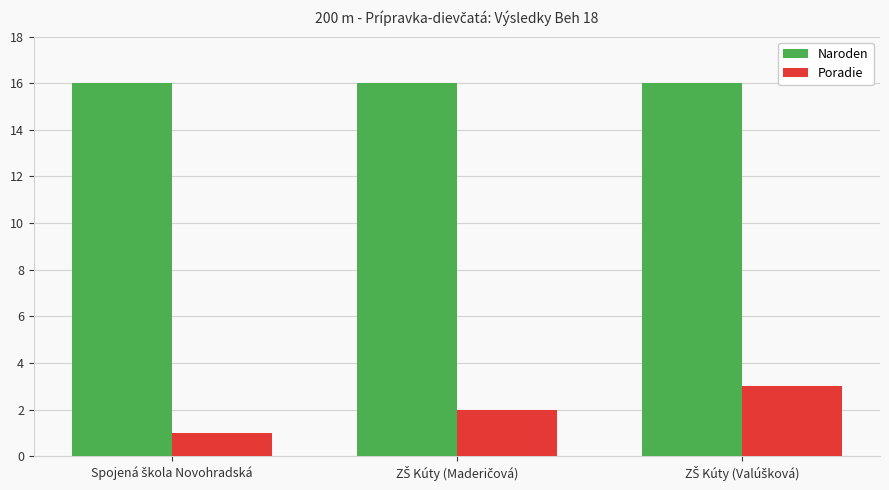

Which series has the largest total across all categories?

Naroden